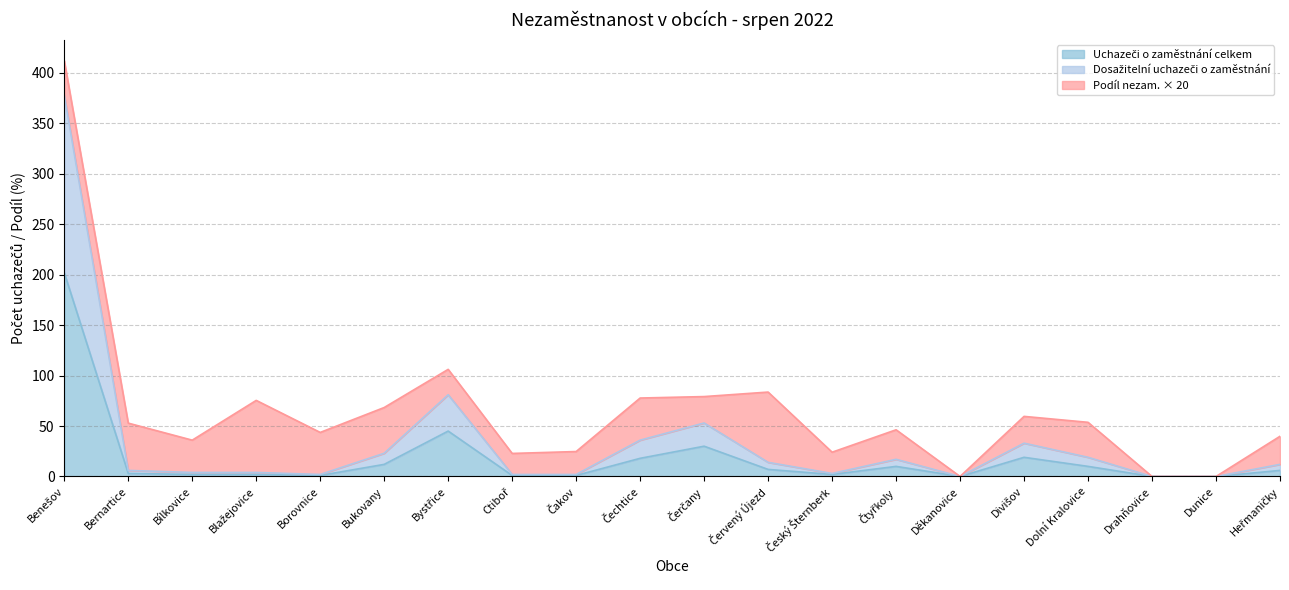

Does the chart display data point markers on the line(s)?

No